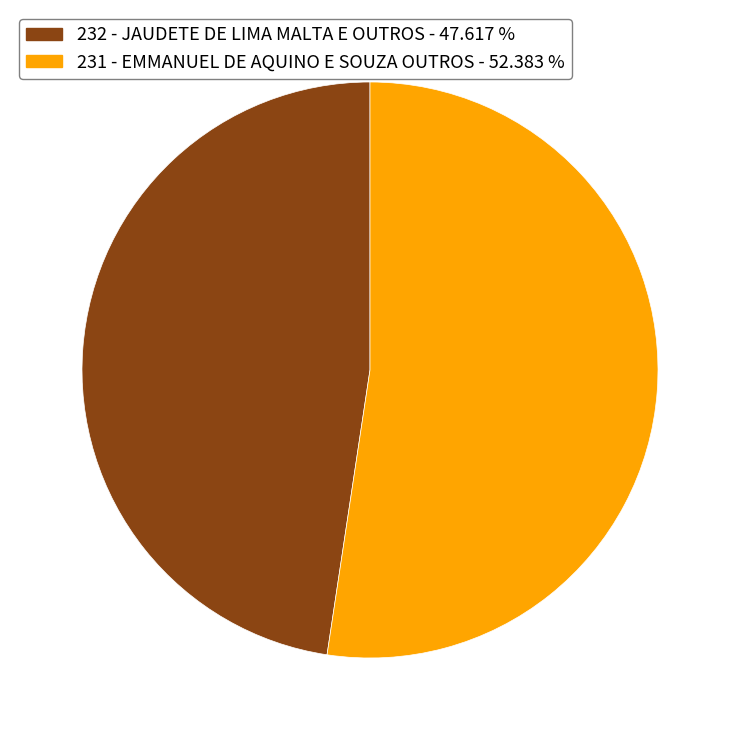

Is there any slice that represents more than half of the pie?

Yes